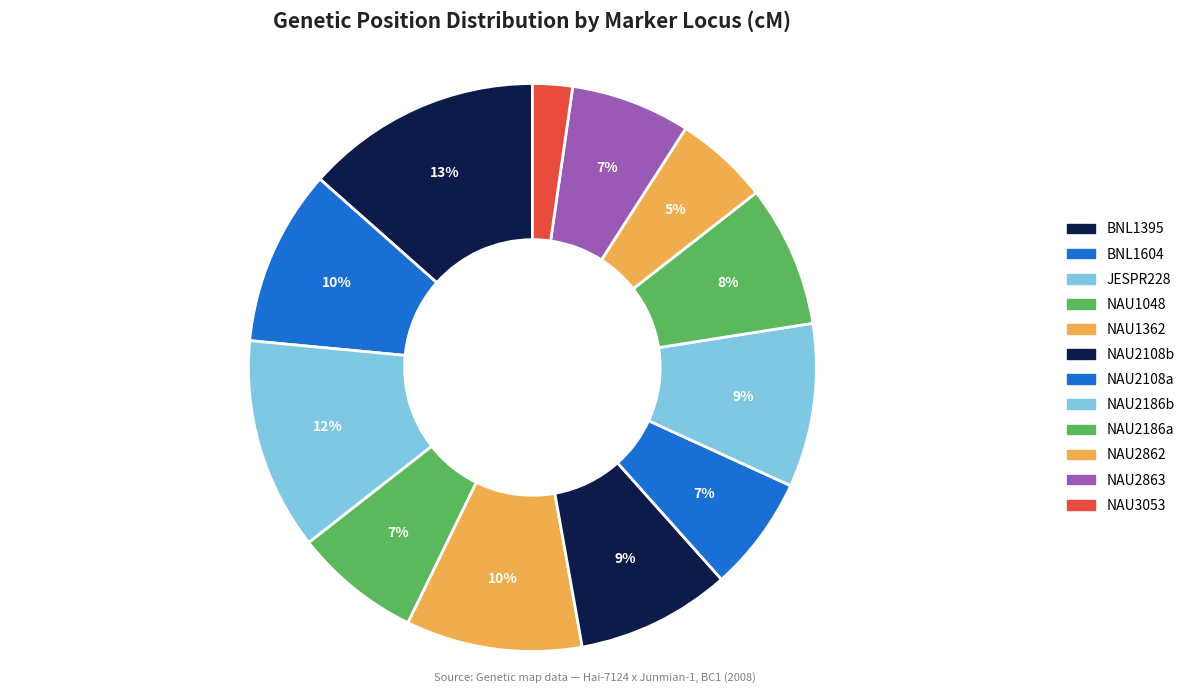

To the nearest percent, what is the average slice percentage?

8%